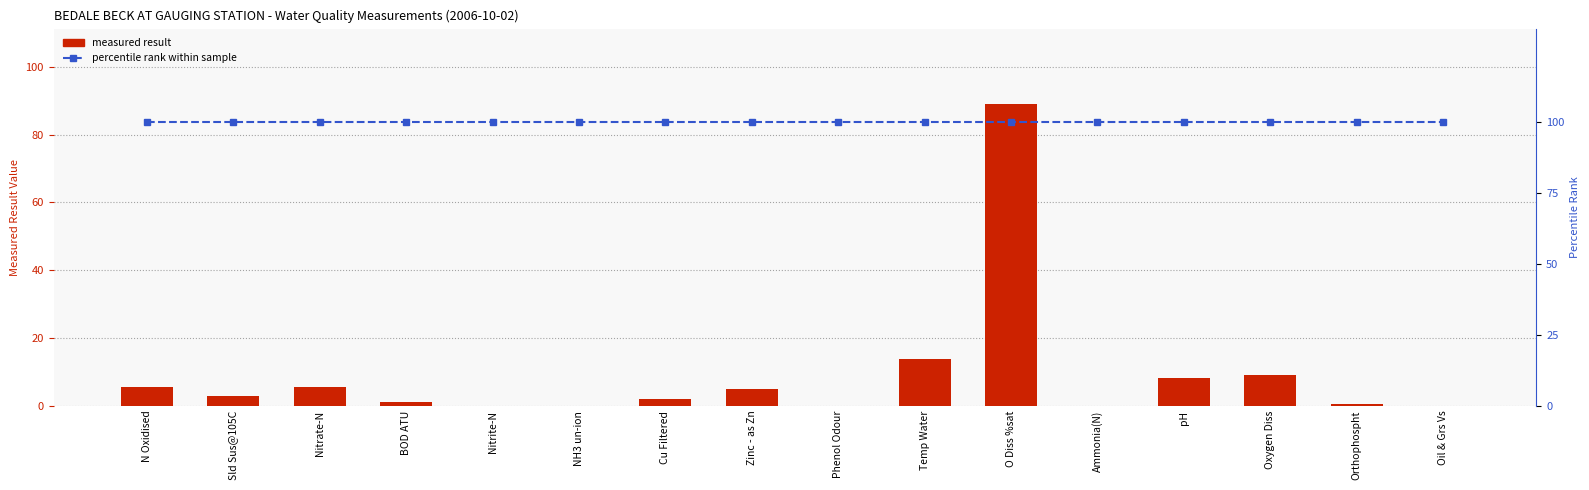

Which series has the widest spread of values?

result